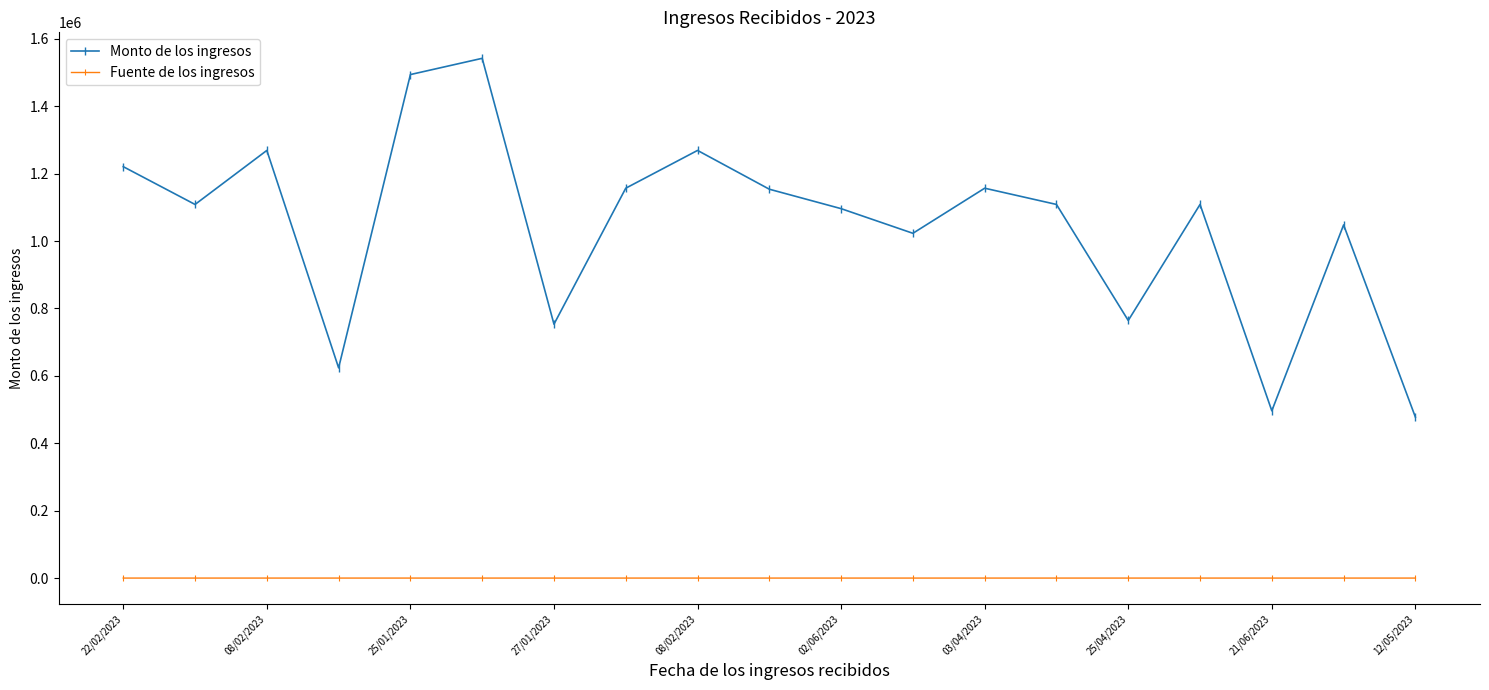

What is the maximum value for Fuente de los ingresos?

7.0